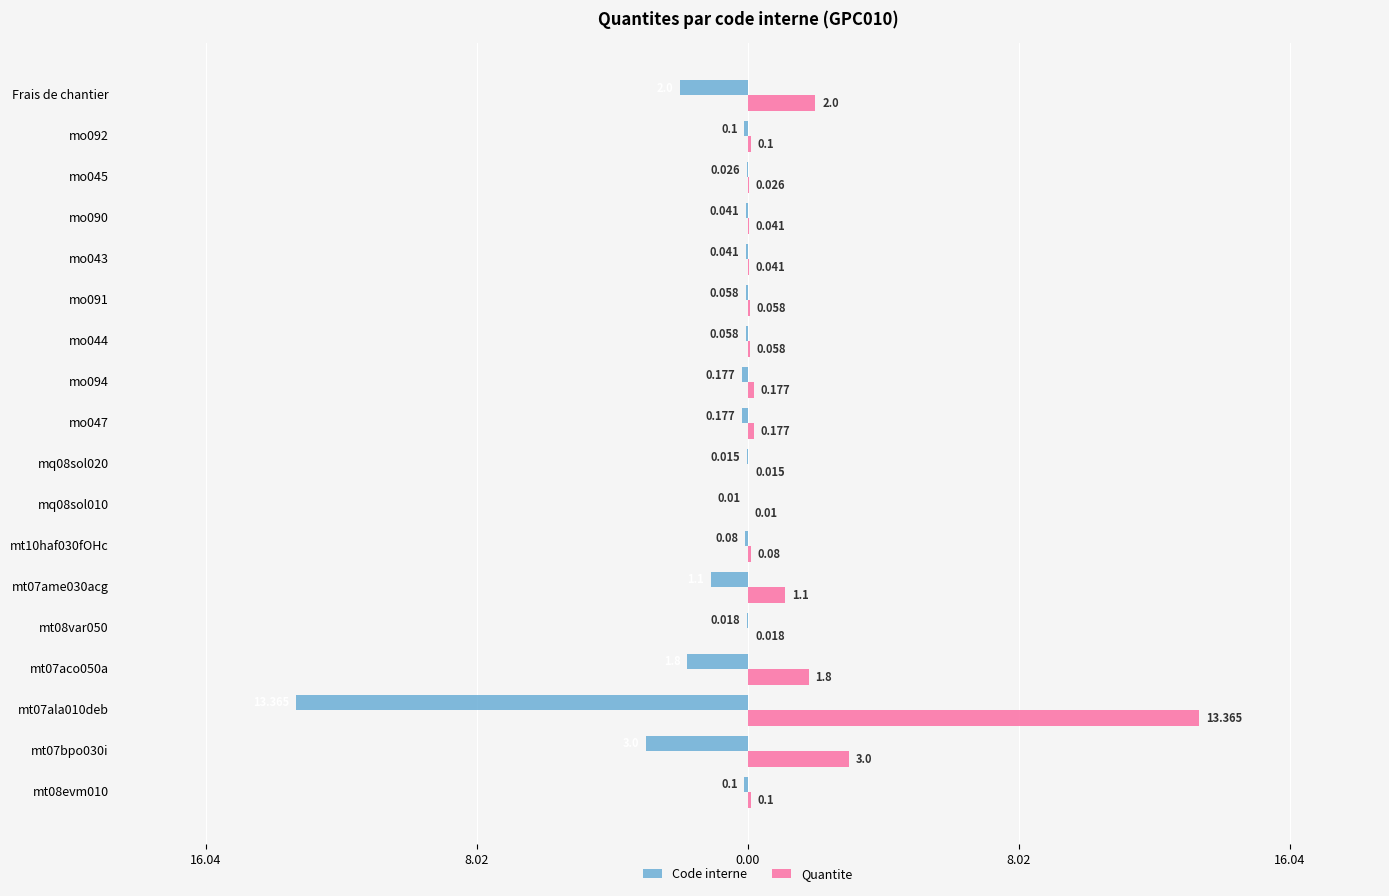

List the series in order of their overall mean, highest first.

Quantite, Code interne